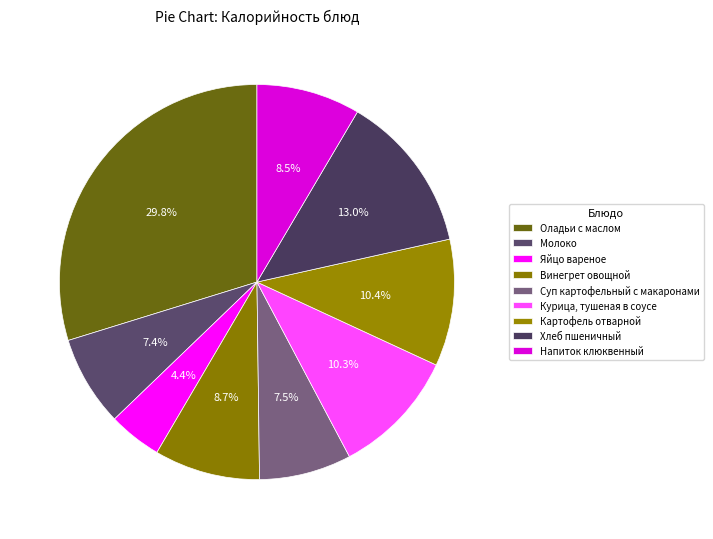

How many slices are in this pie chart?

9